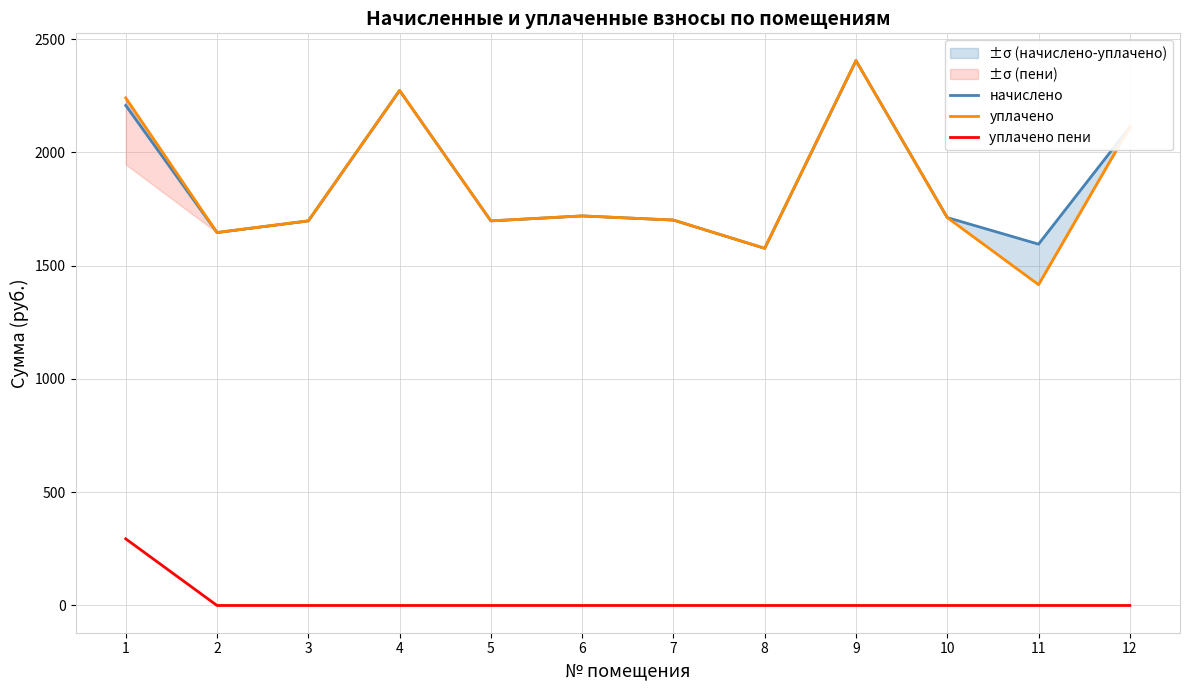

True or false: начислено has more than 2 points higher than both neighbors.

True